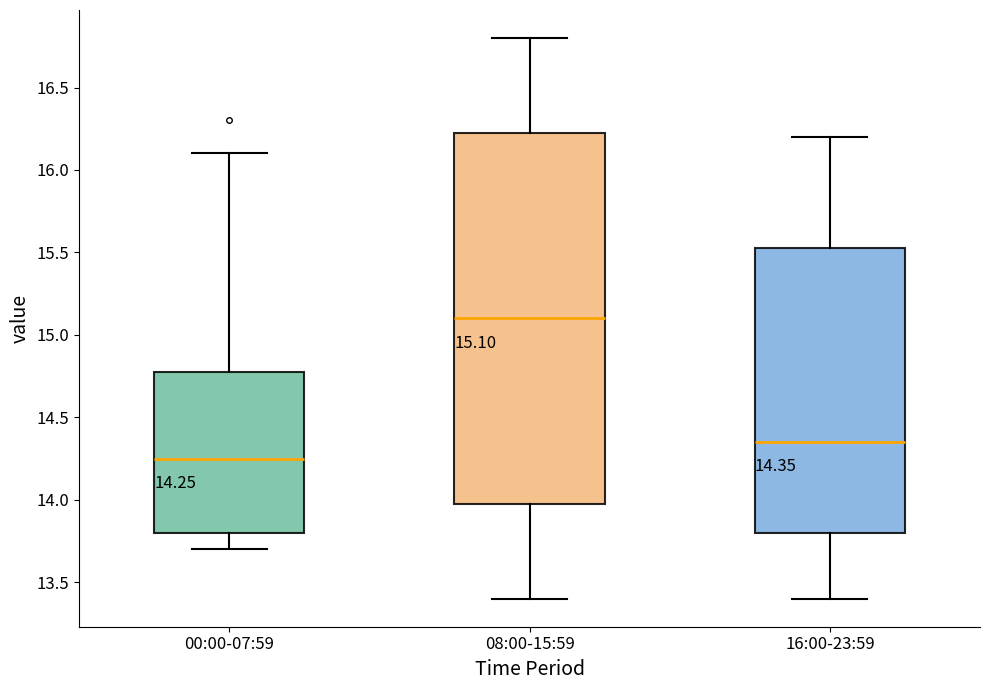

Which box is the tallest, from its lower edge to its upper edge?

08:00-15:59